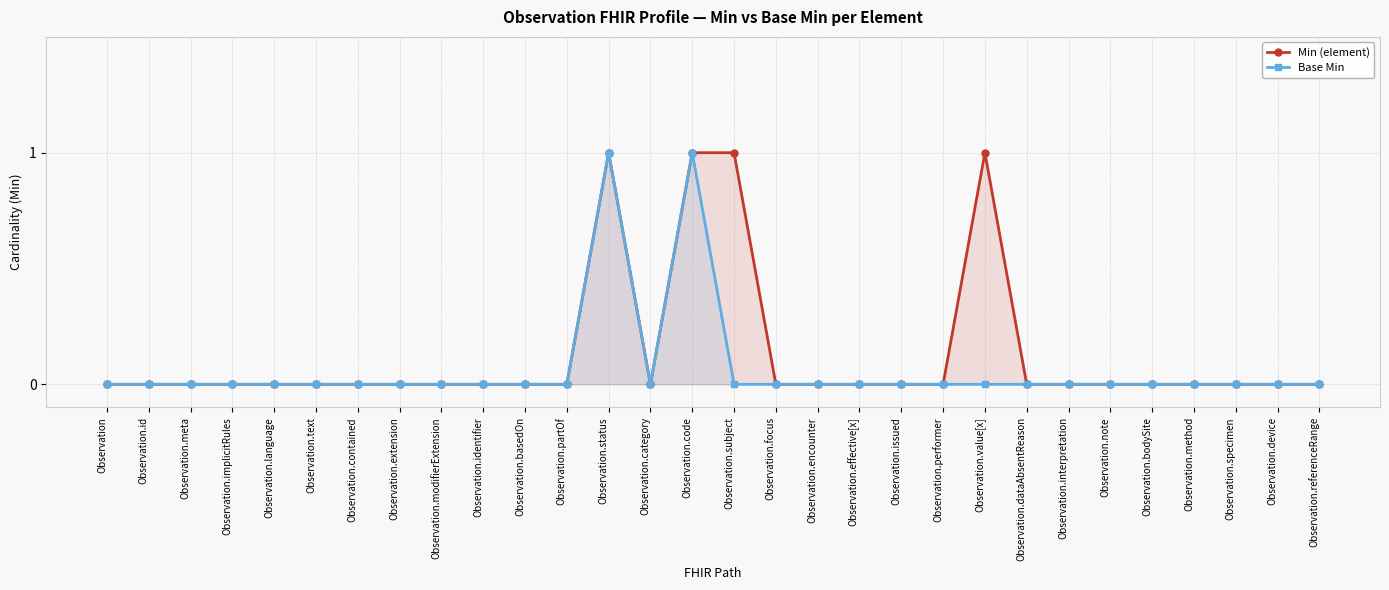

What is the difference between the second highest and minimum values in the Base Min series?

1